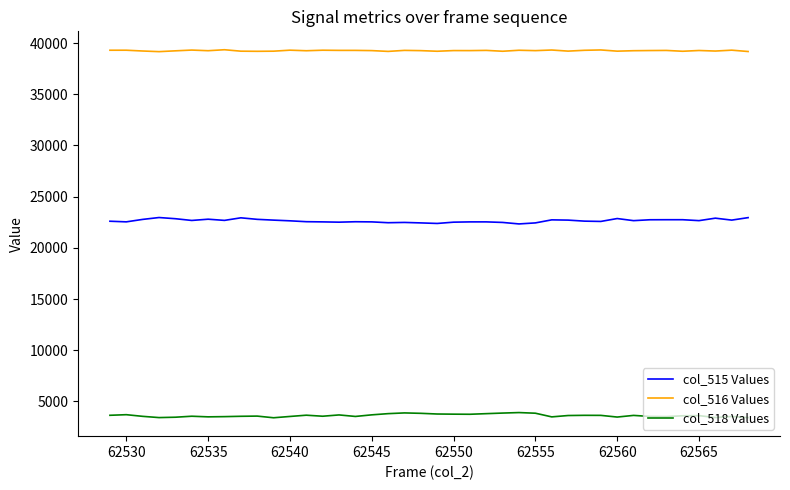

List the series in order of their peak value, highest first.

col_516 Values, col_515 Values, col_518 Values